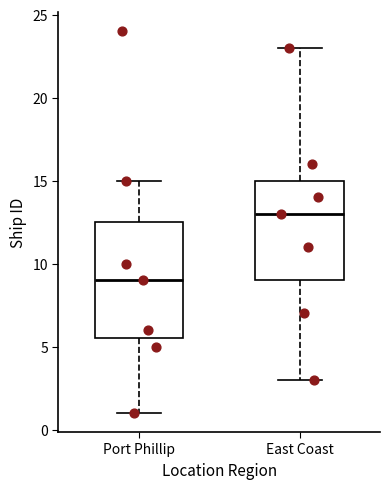

Which box has the lowest median line?

Port Phillip